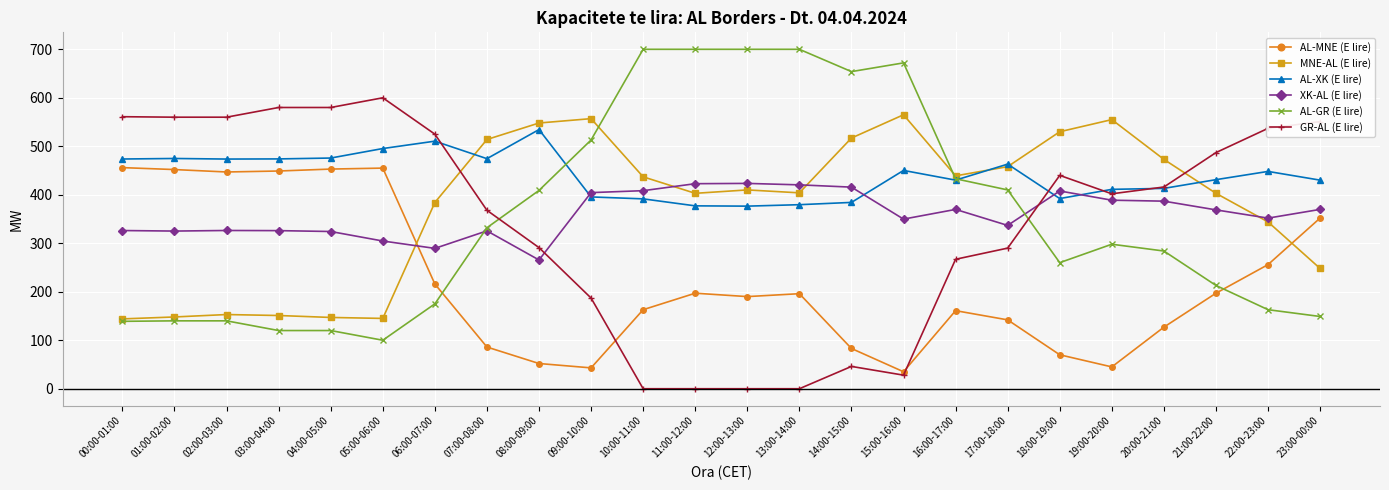

The MNE-AL (E lire) series shows 555.0 at 19:00-20:00. True or false?

True